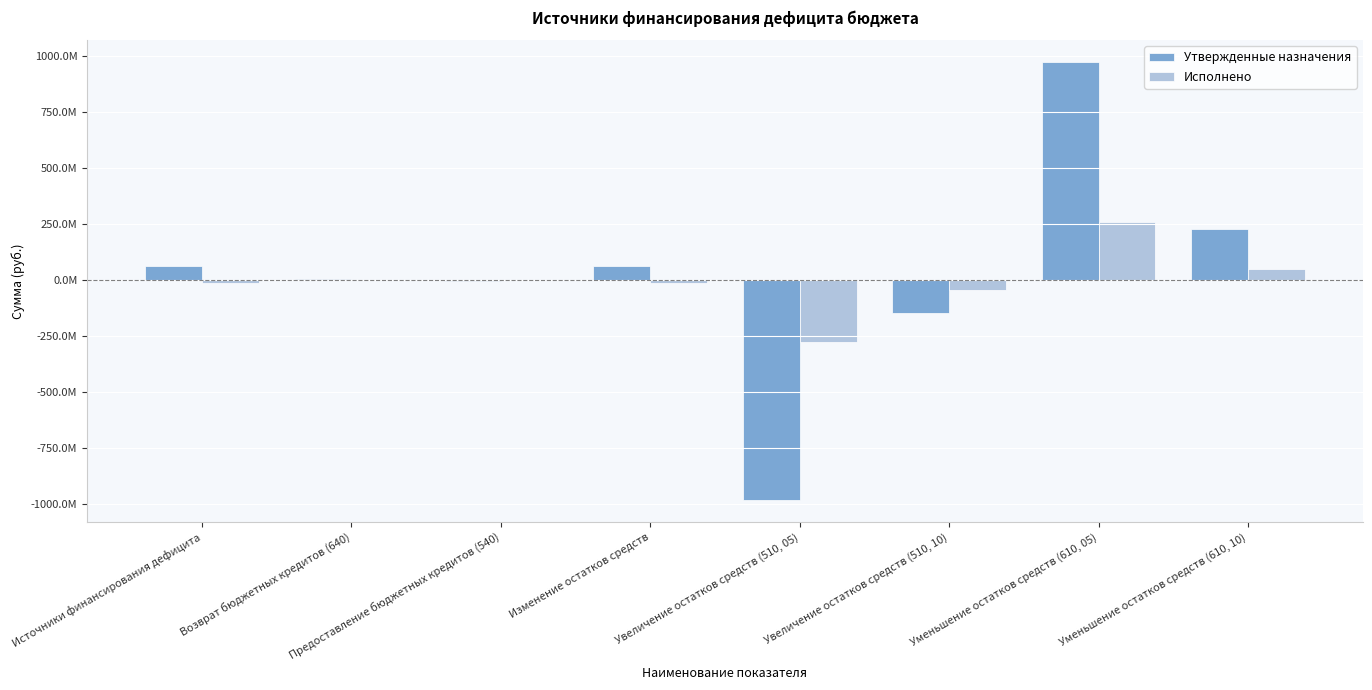

Reading right to left, extract all data points from this chart.

Утвержденные назначения: Уменьшение остатков средств (610, 10)=229058164.8	Уменьшение остатков средств (610, 05)=971583511.1	Увеличение остатков средств (510, 10)=-149074499.2	Увеличение остатков средств (510, 05)=-980763813.6	Изменение остатков средств=61860200.1	Предоставление бюджетных кредитов (540)=-2942139.0	Возврат бюджетных кредитов (640)=2942139.0	Источники финансирования дефицита=61860200.1
Исполнено: Уменьшение остатков средств (610, 10)=46796802.0	Уменьшение остатков средств (610, 05)=259058704.5	Увеличение остатков средств (510, 10)=-42652154.1	Увеличение остатков средств (510, 05)=-276497953.2	Изменение остатков средств=-13294600.8	Предоставление бюджетных кредитов (540)=0.0	Возврат бюджетных кредитов (640)=0.0	Источники финансирования дефицита=-13294600.8